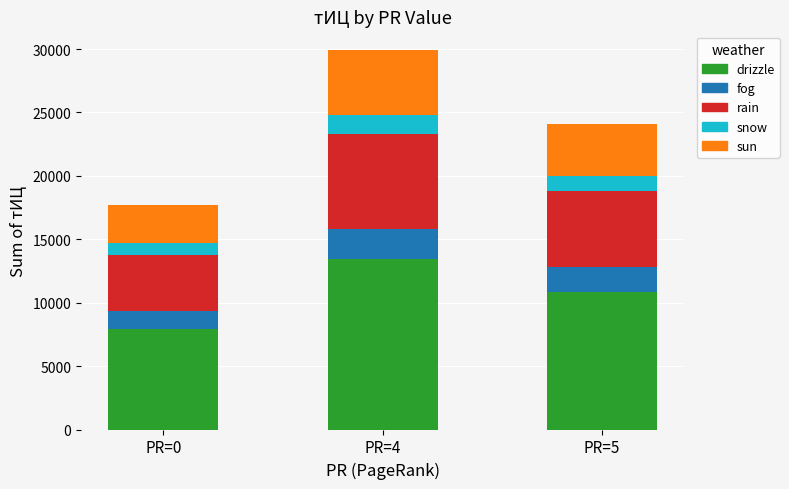

At which category is the sum across all series the highest?

PR=4